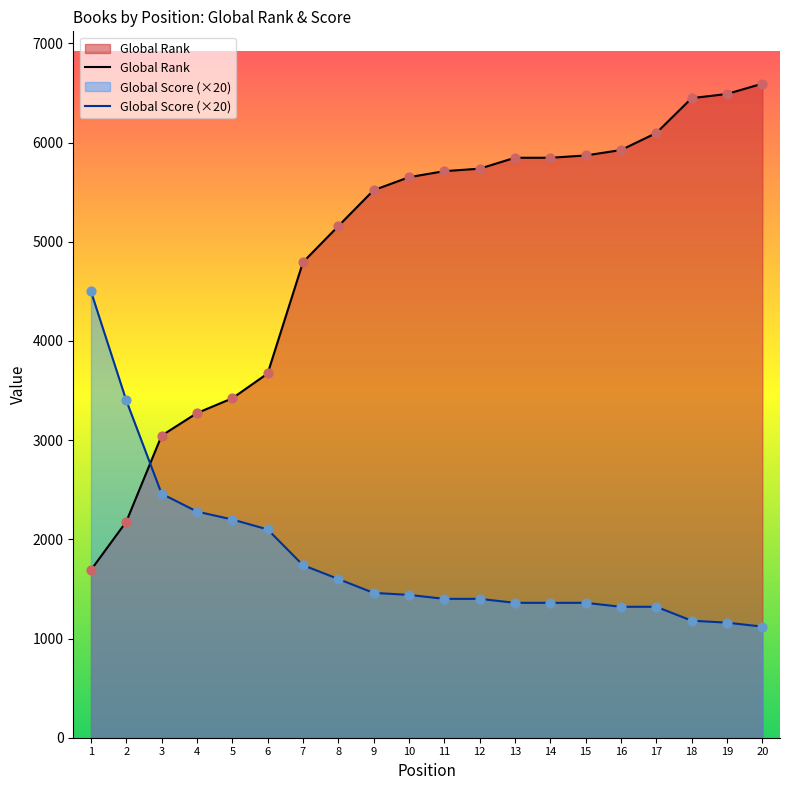

Which series has the widest spread of Y values?

Global Rank